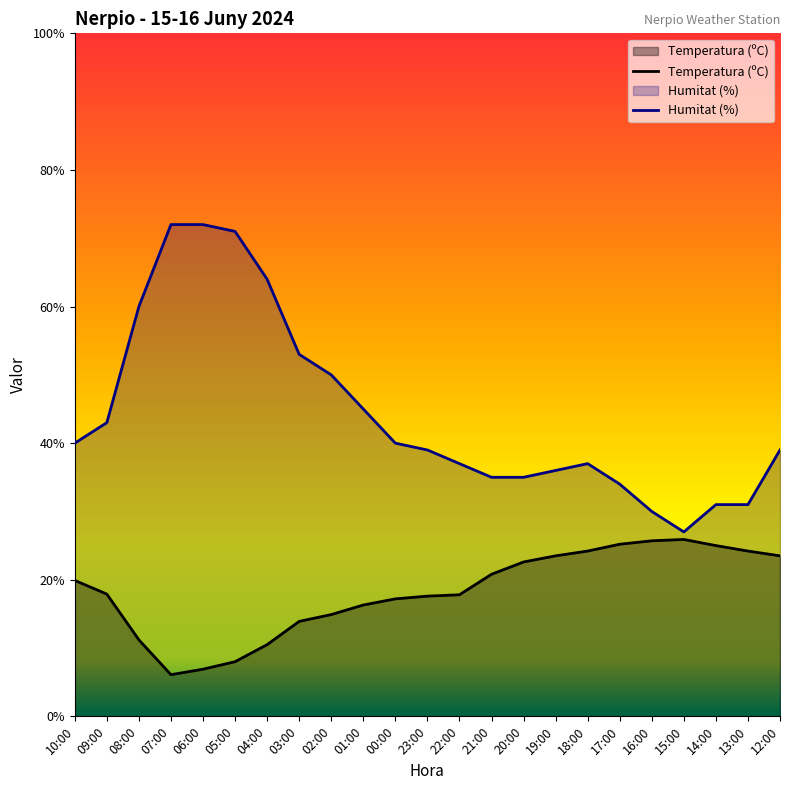

Is the value of Temperatura (ºC) at 01:00 greater than the value of Humitat (%) at 18:00?

No